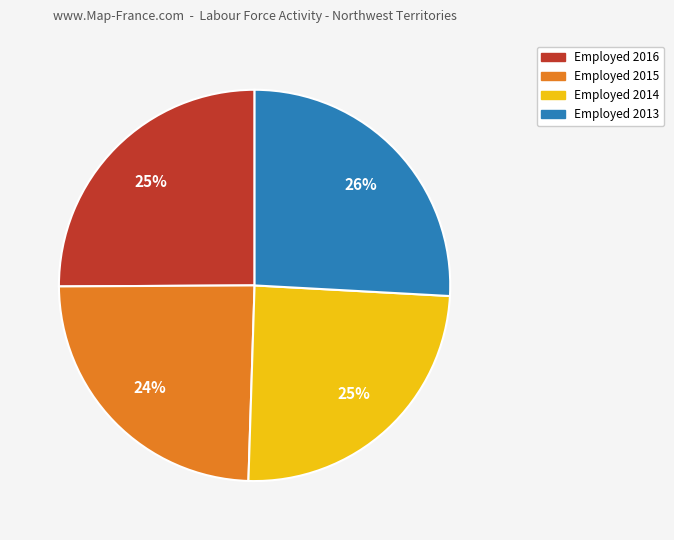

To the nearest percent, what is the average slice percentage?

25%